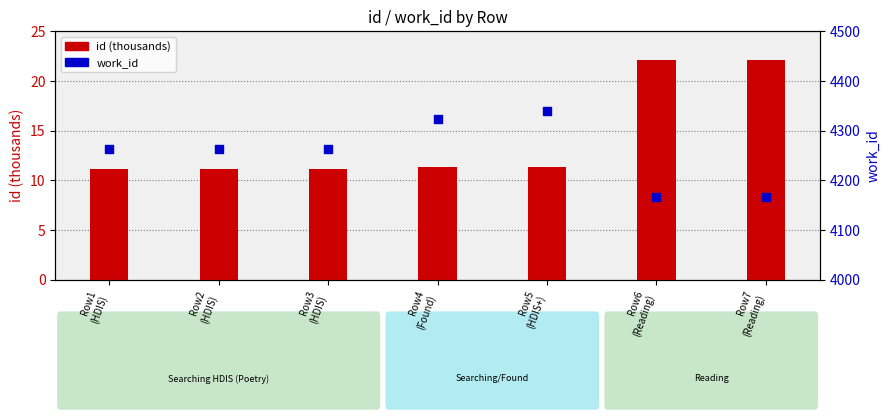

What are all the series names shown in the legend?

id (thousands), work_id